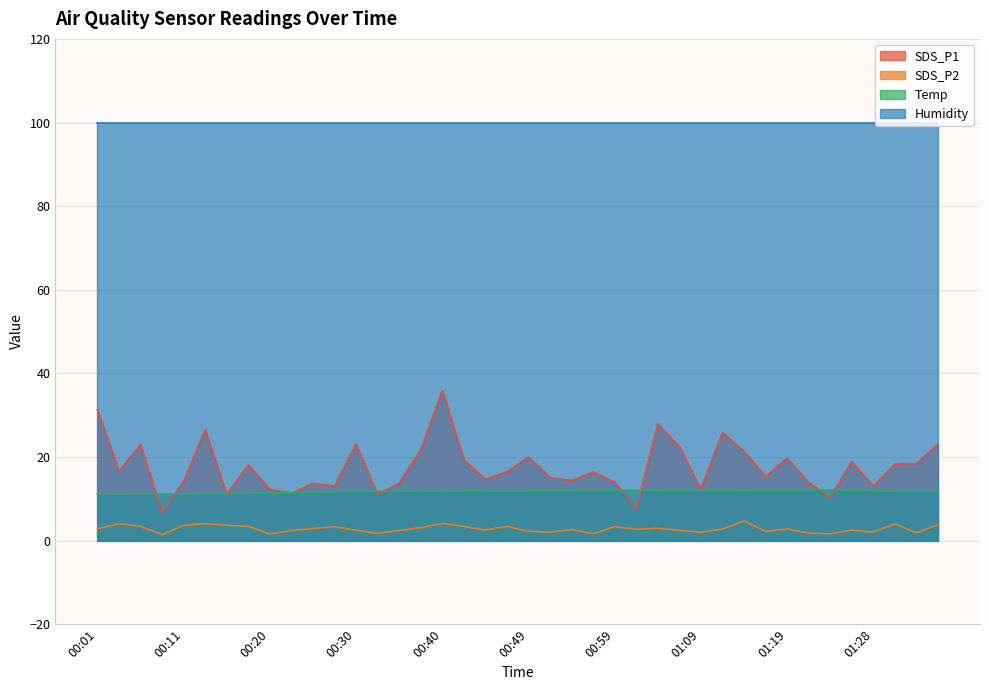

Where is the first local maximum for Temp?

00:37